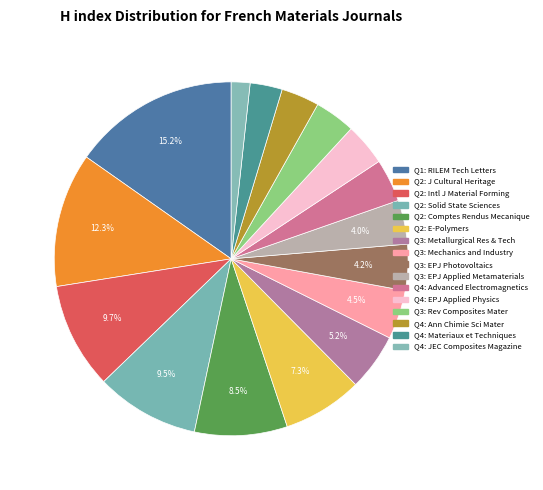

Count the number of slices in the pie.

16